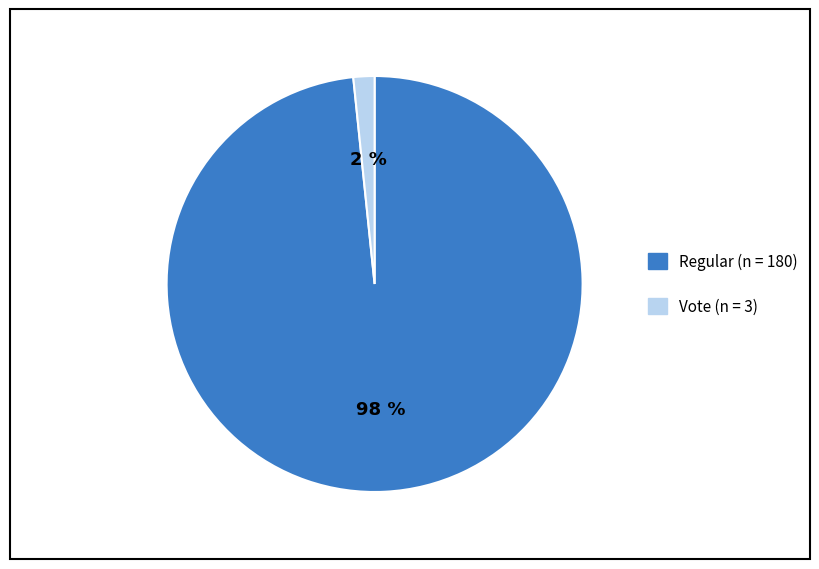

Is Vote (n = 3) the majority of the pie?

No